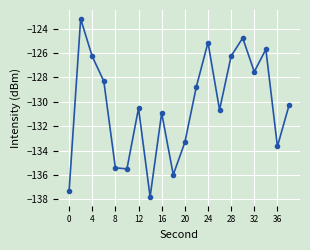

What is the difference between the maximum and minimum values?

14.6